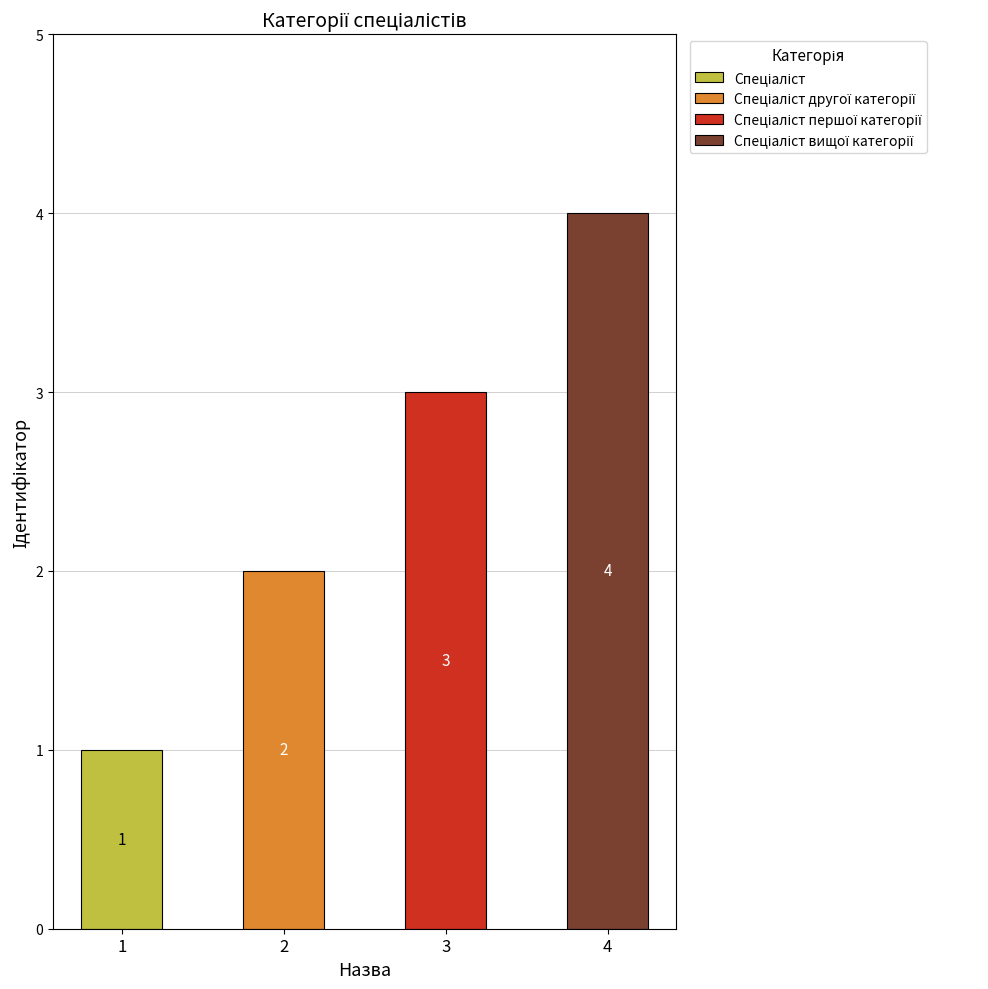

The value at Спеціаліст is 1. True or false?

True